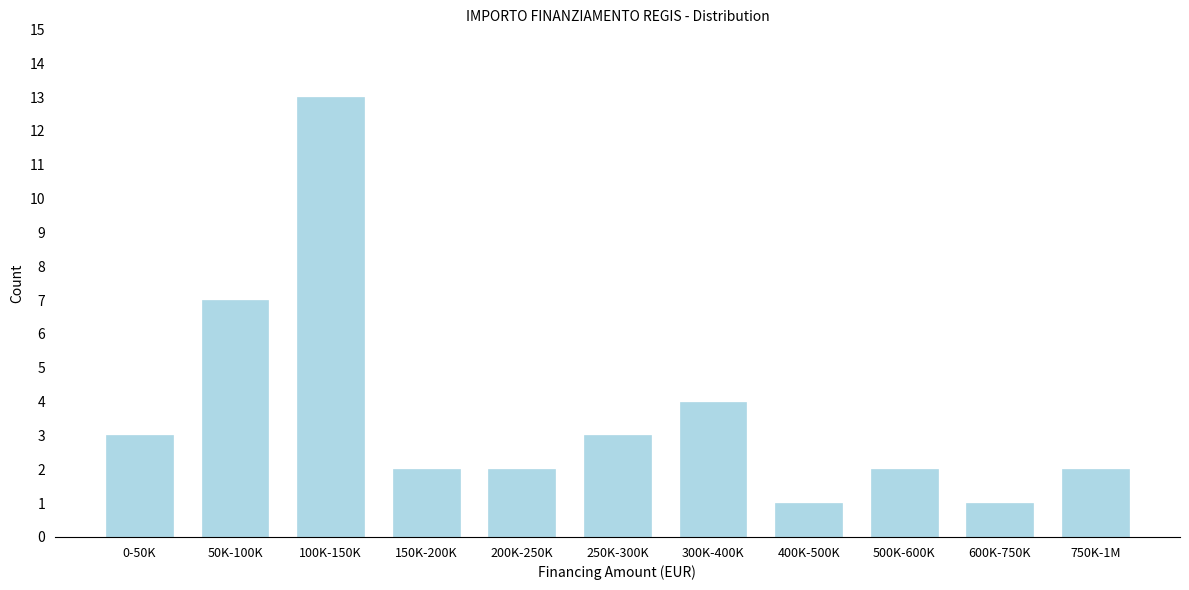

Reading right to left, what are all the values shown in this chart?

2	1	2	1	4	3	2	2	13	7	3